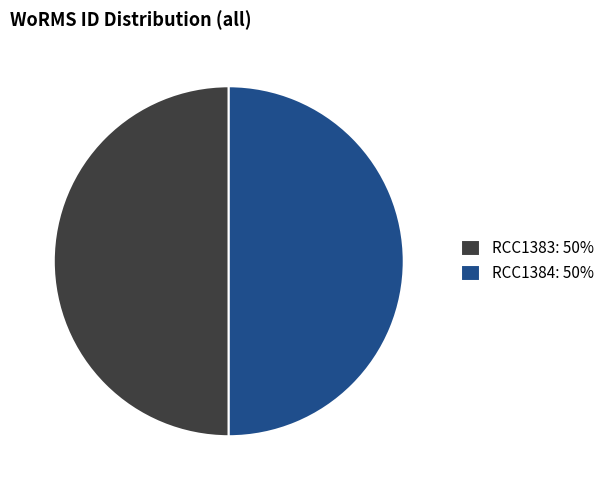

How many segments does this pie chart have?

2